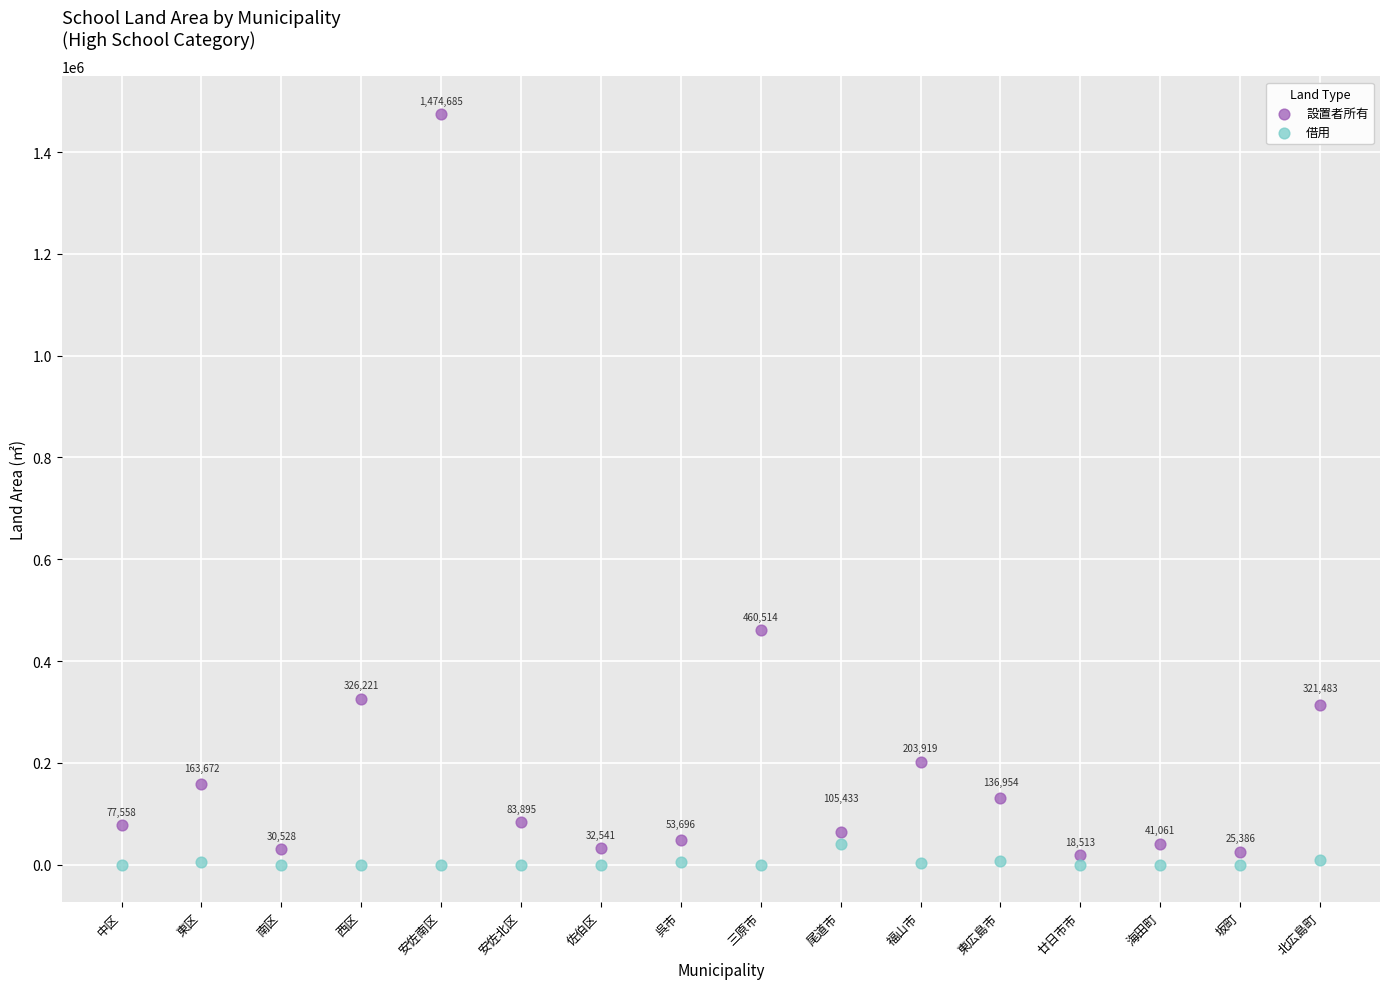

Which series has the largest Y range (max minus min)?

設置者所有